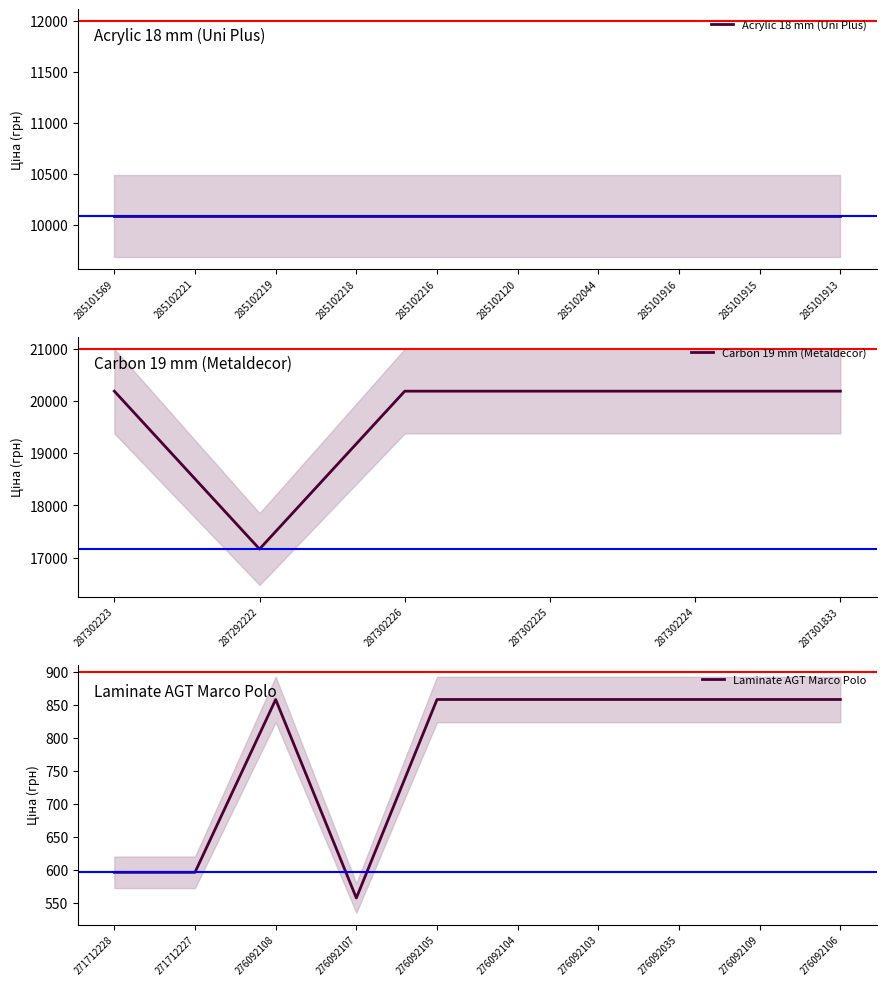

At which category does the chart reach its peak across all series?

287302223